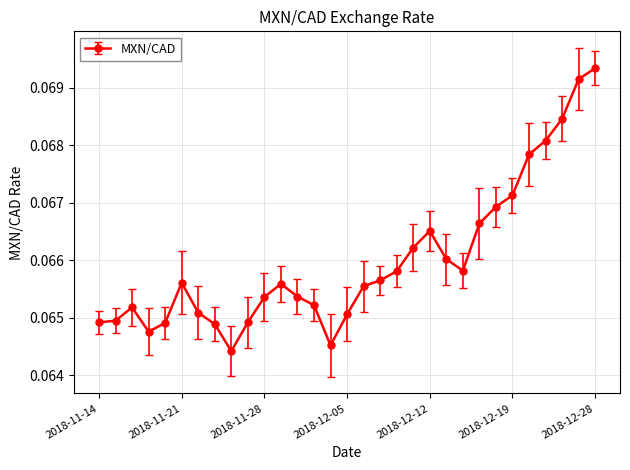

How many categories are shown in the chart?

31